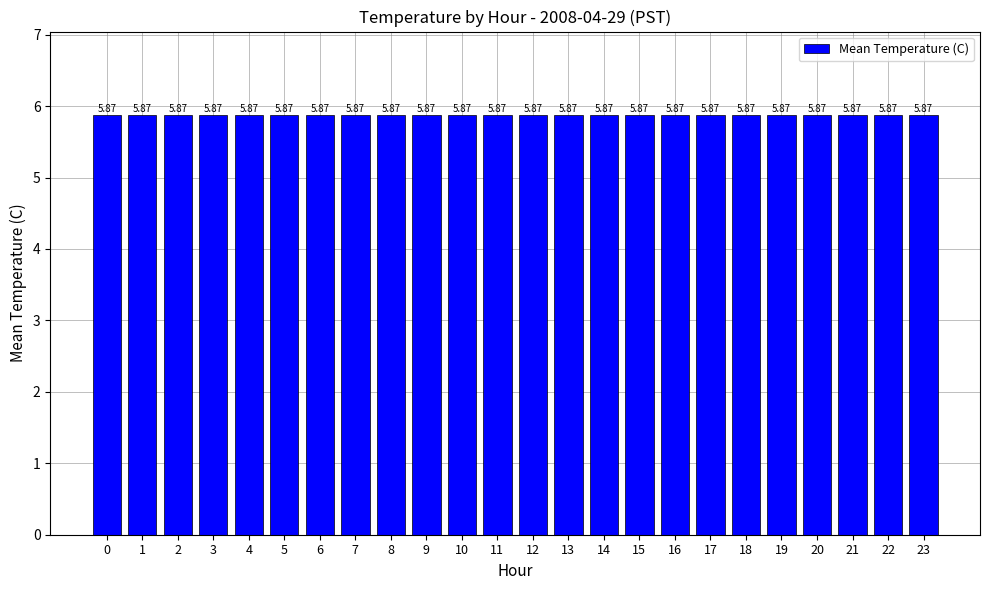

How many bars are there in total?

24